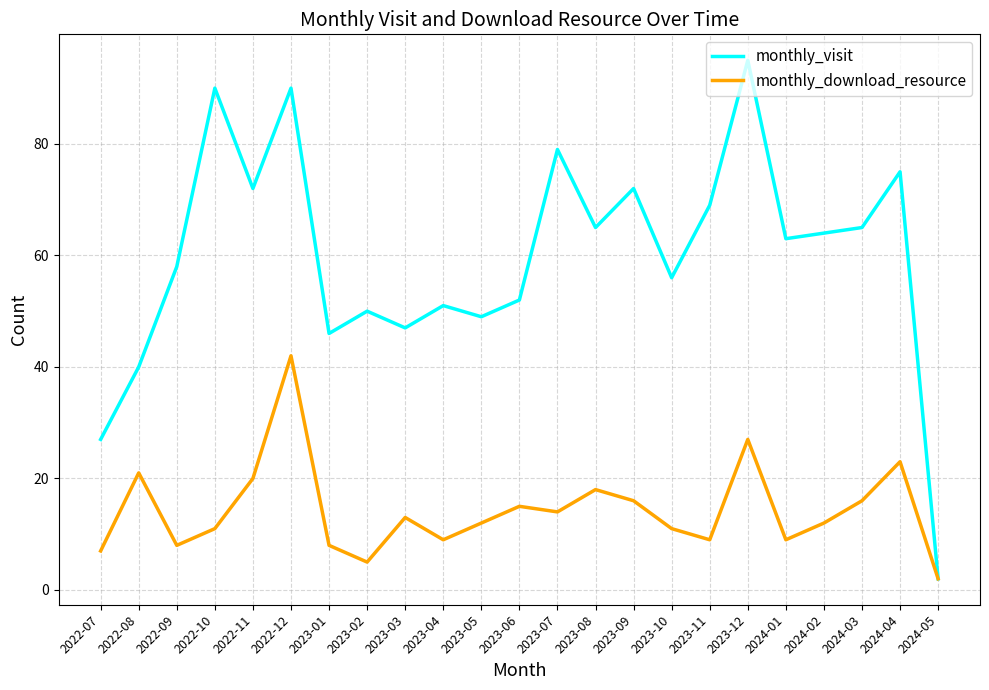

What position from the right is 2023-11?

7